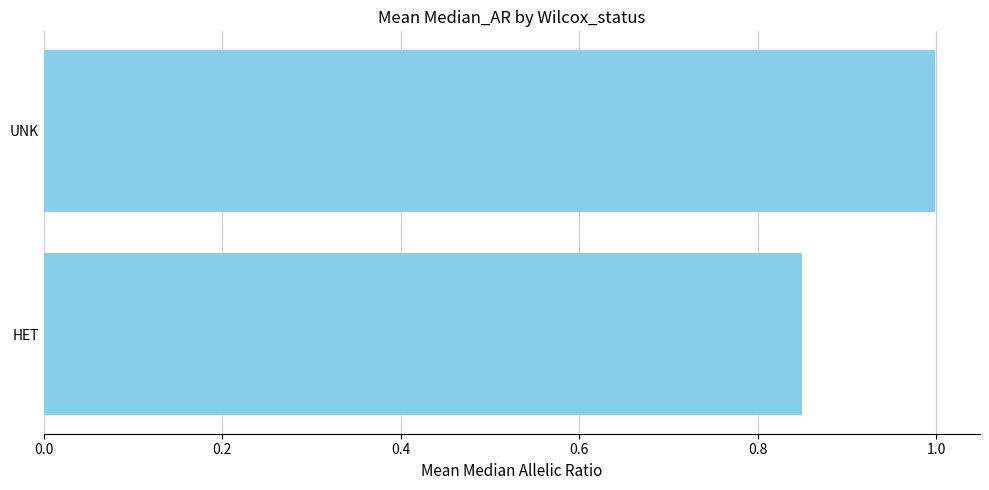

True or false: the data shows 1.1 at HET.

False